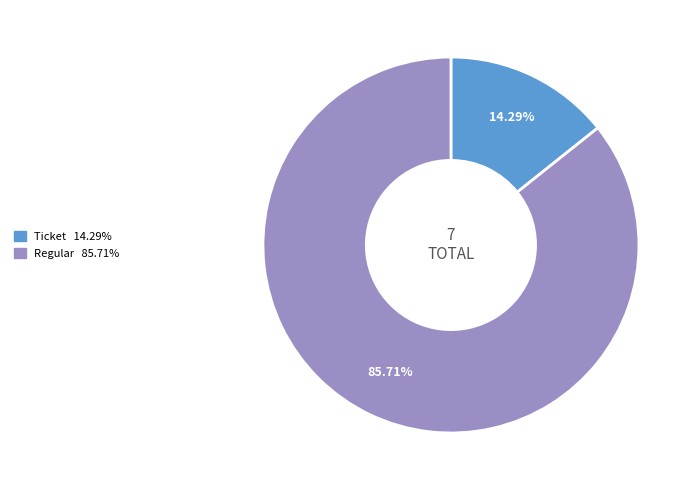

The Ticket slice represents 14% of the pie. True or false?

True